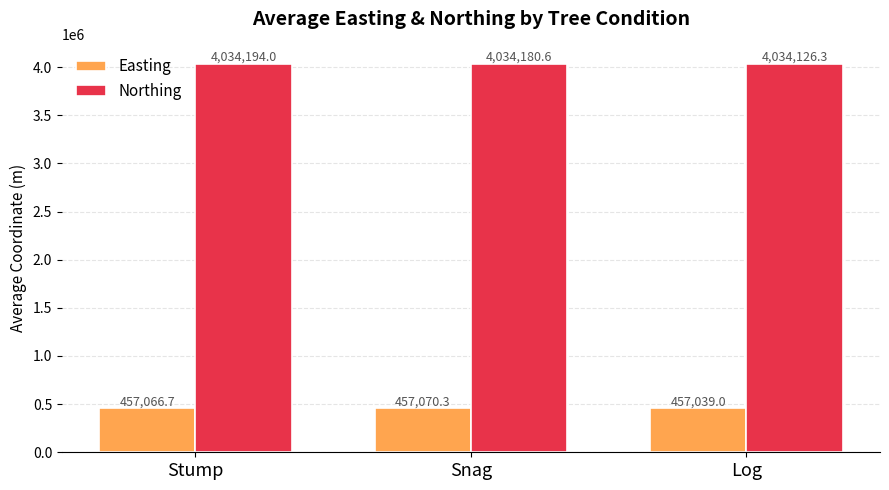

Between Stump and Log, which series saw the biggest shift?

Northing